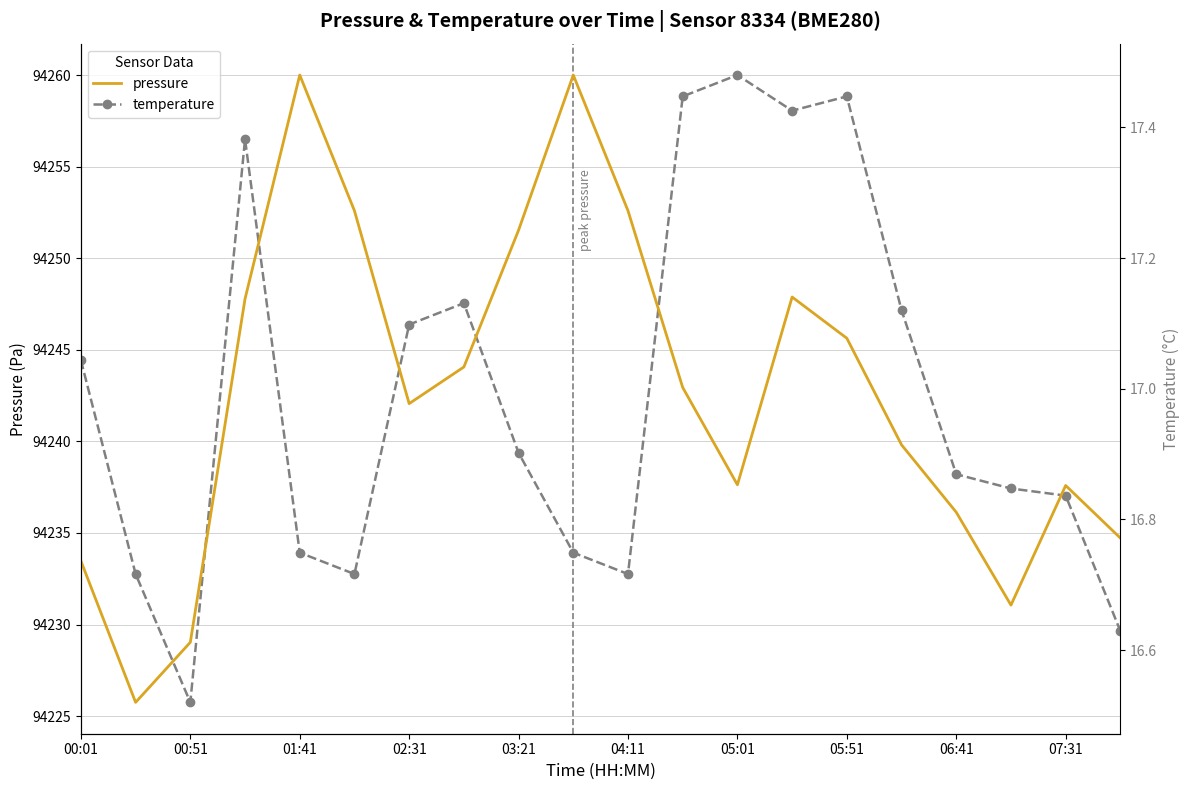

Between 00:01 and 17, which series saw the biggest shift?

temperature